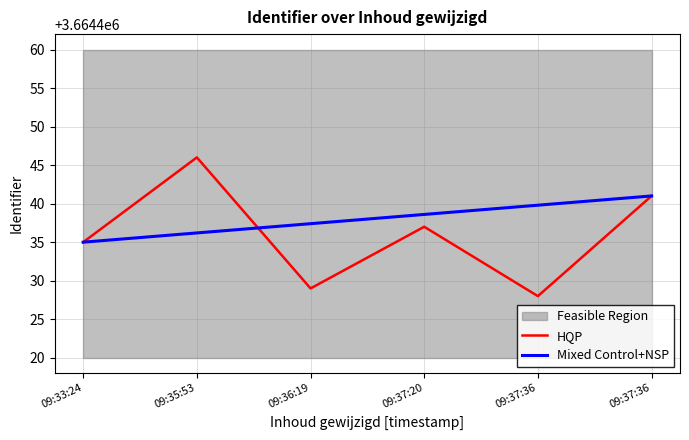

At which category is the sum across all series the highest?

09:35:53